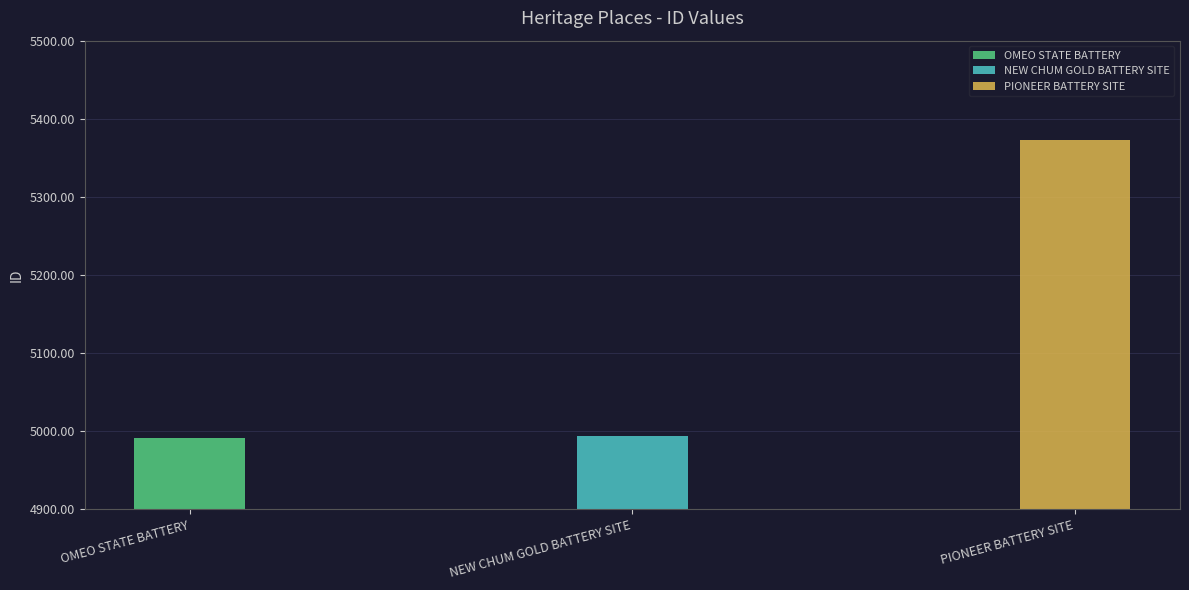

Approximately how many times larger is the value at NEW CHUM GOLD BATTERY SITE compared to OMEO STATE BATTERY?

1.0